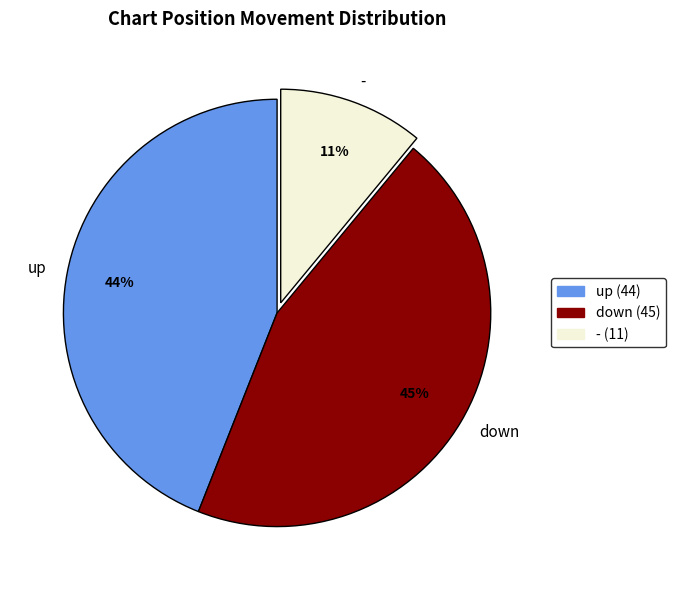

How many segments does this pie chart have?

3